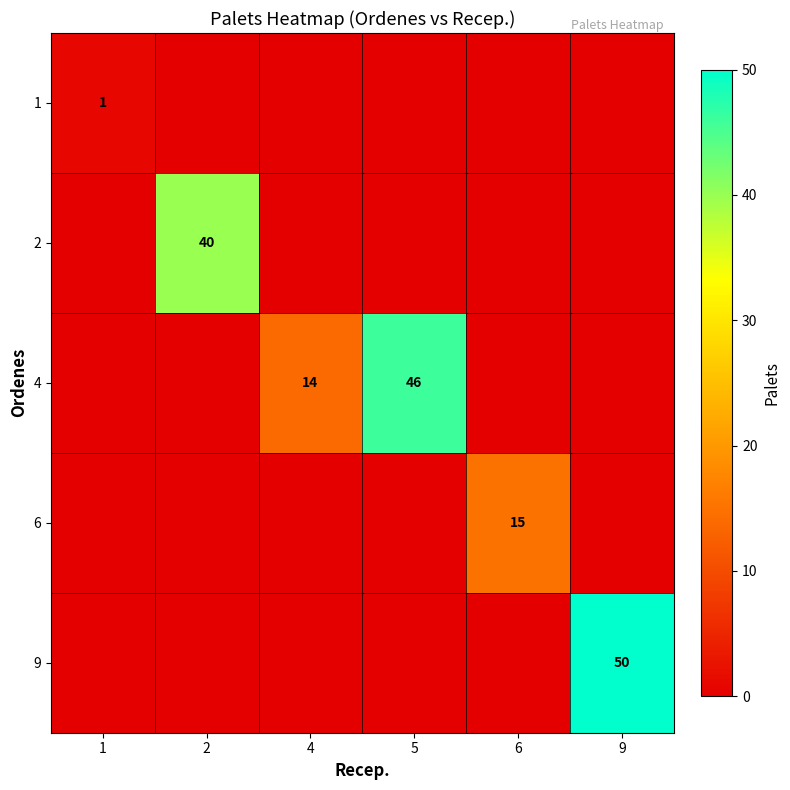

Which category has the highest value across all series?

9